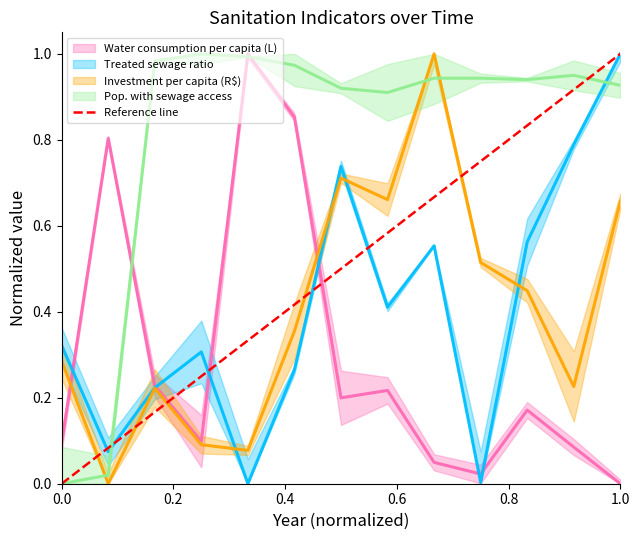

What is the difference between the maximum and minimum values?

1